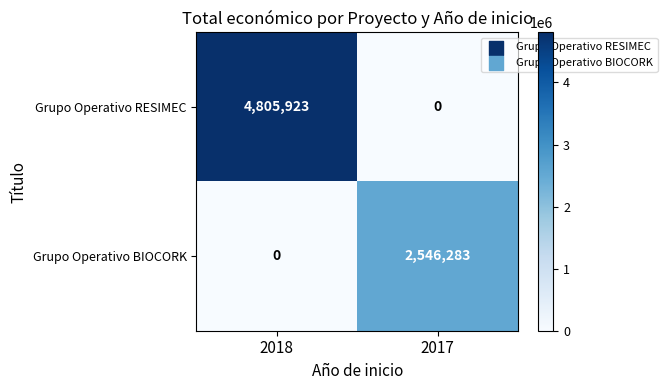

What is the average value of the Grupo Operativo RESIMEC series?

2402962